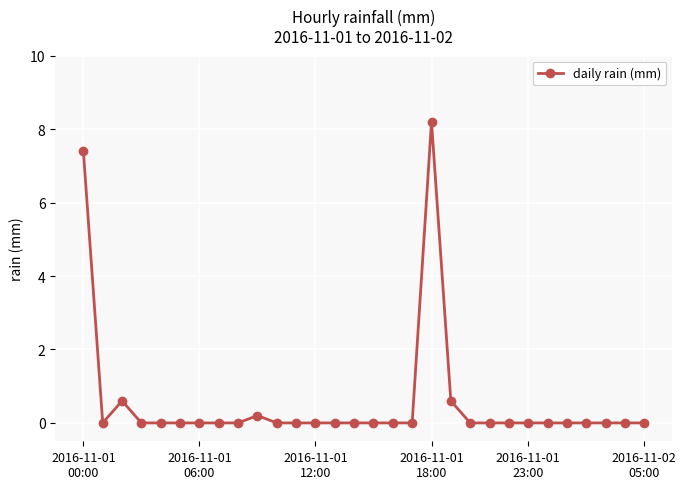

What is the maximum value shown in the chart?

8.2